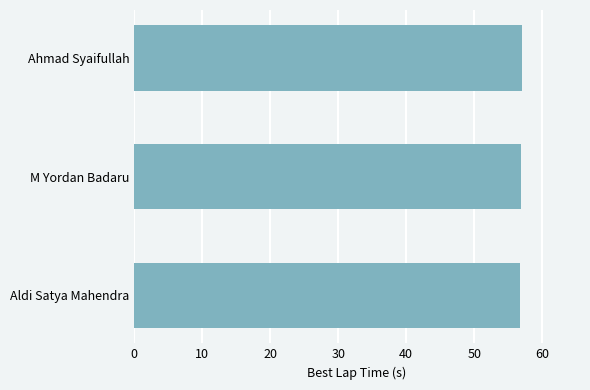

Are the bars horizontal?

Yes